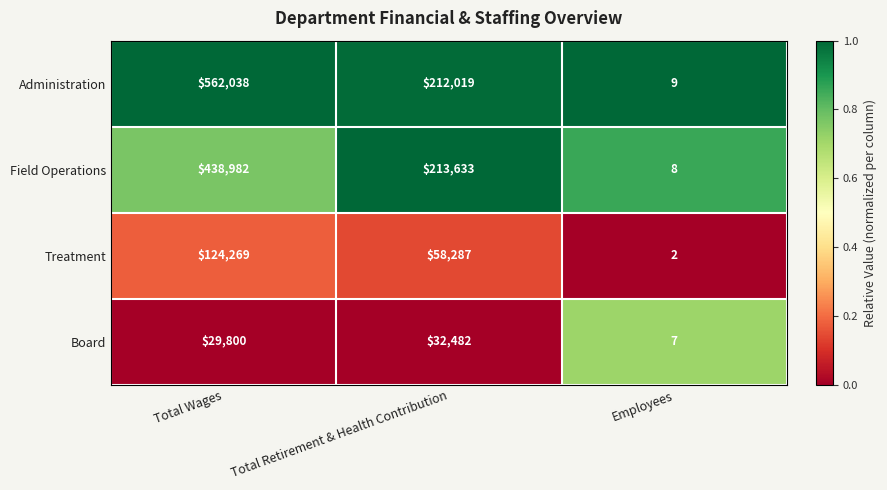

The value of Administration at Total Retirement & Health Contribution is 71899. True or false?

False